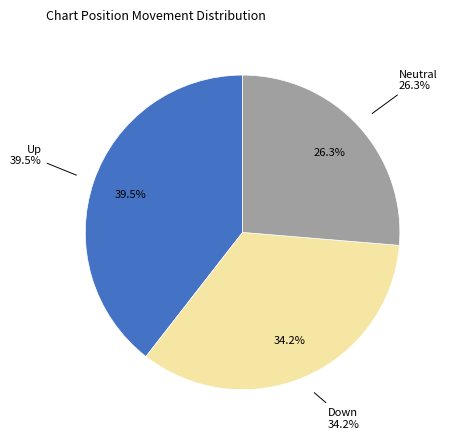

To the nearest percent, what portion does down represent?

34%